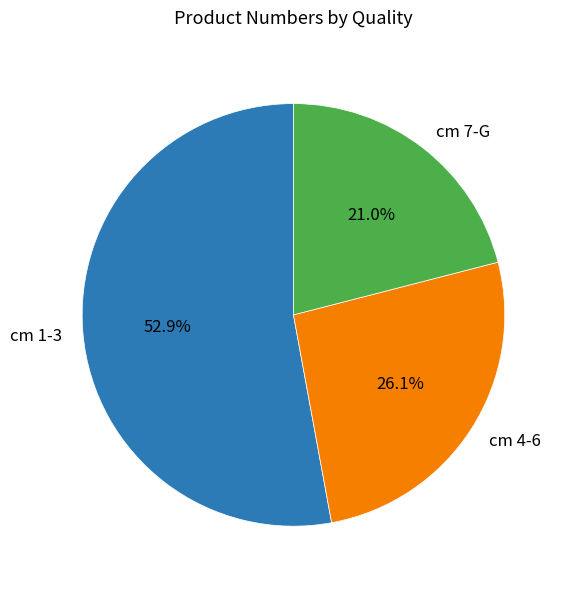

Does cm 4-6 represent more than half of the total?

No